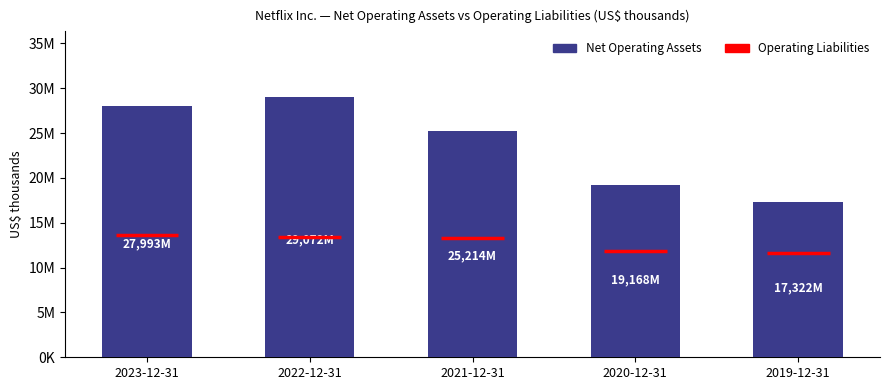

What is the change in value from 2023-12-31 to 2021-12-31?

-2779349